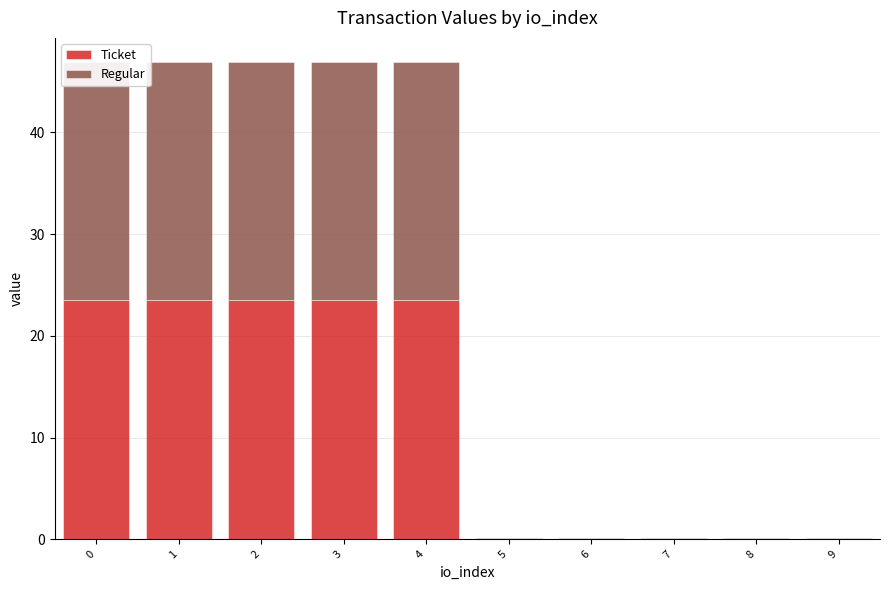

How many bars are there in each group?

2